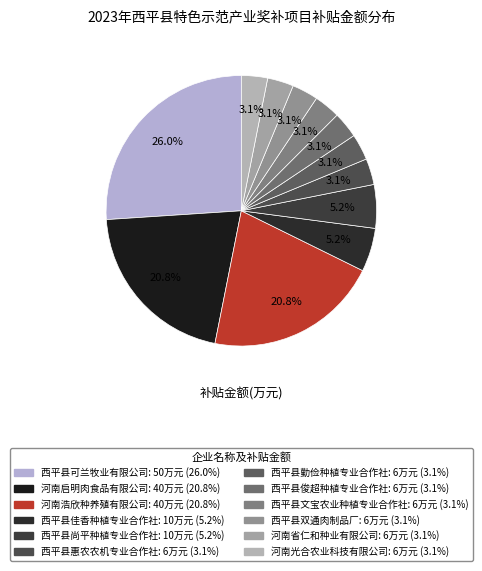

Count the number of slices in the pie.

12